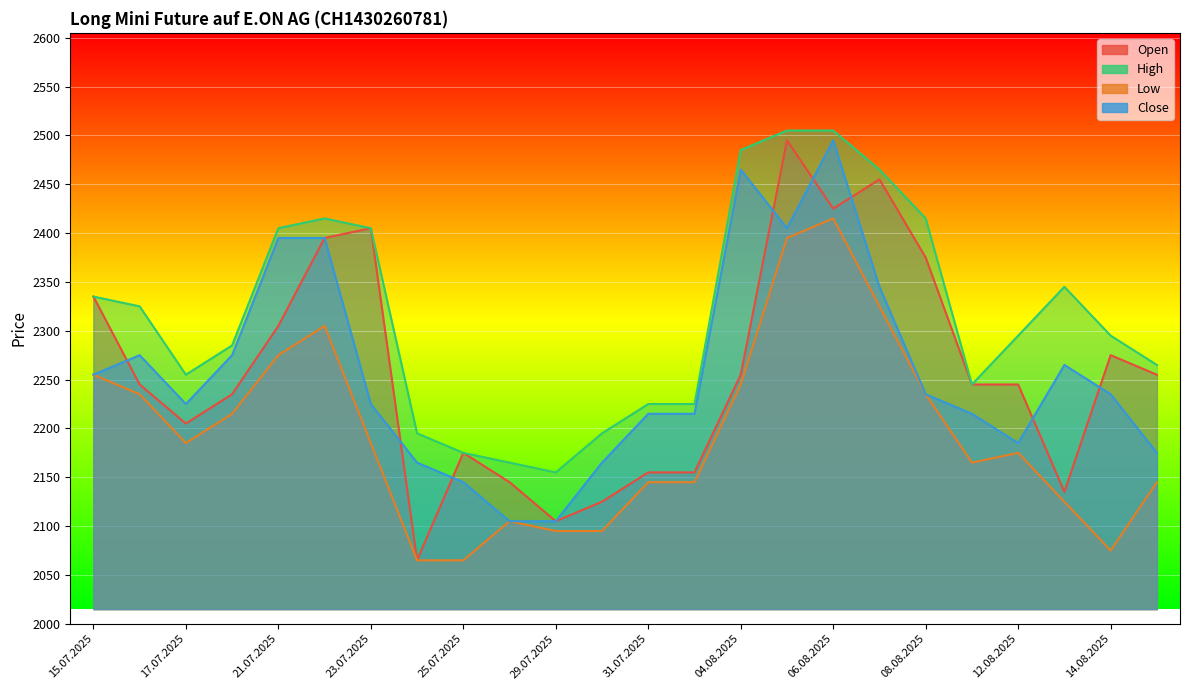

What is the average value of the High series?

2316